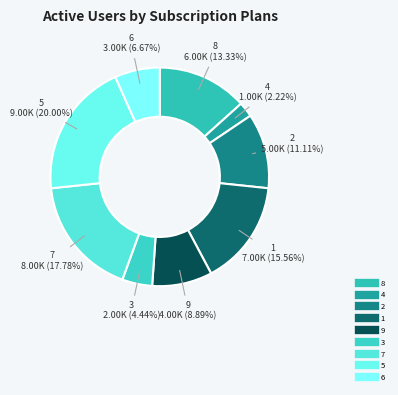

How many segments does this pie chart have?

9